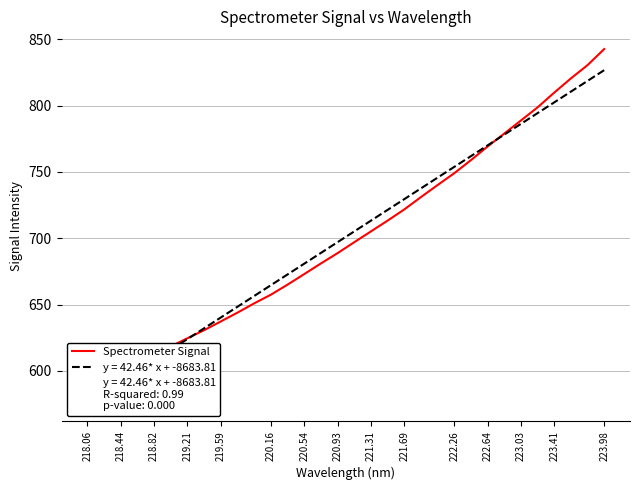

What is the label of the 26th point from the right?

219.21